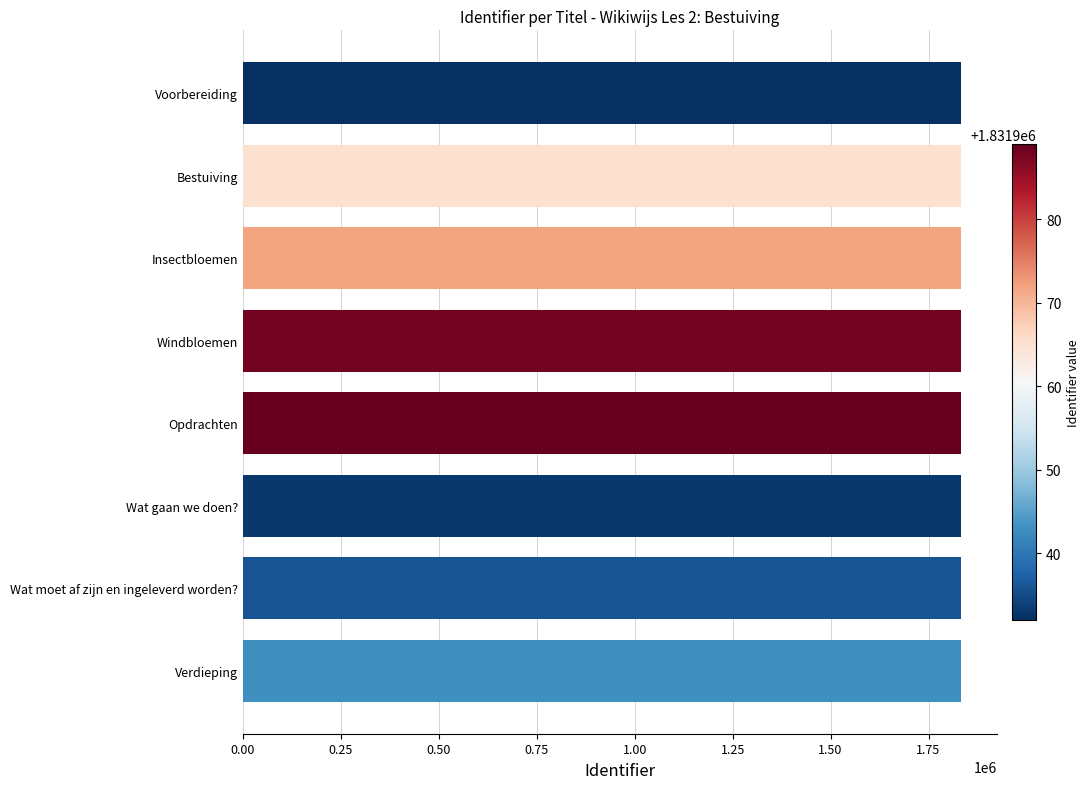

What is the sum of the values at Bestuiving and Verdieping?

3663908